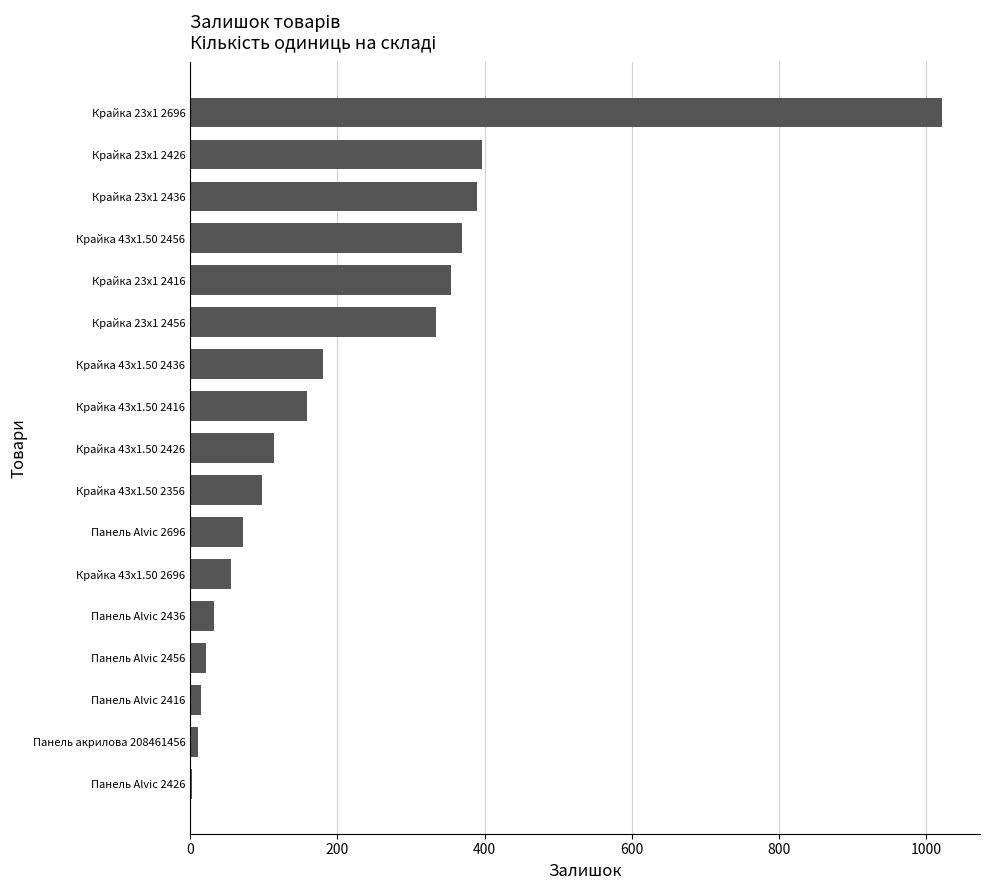

Is it true that the value at Панель Alvic 2436 is 33?

True